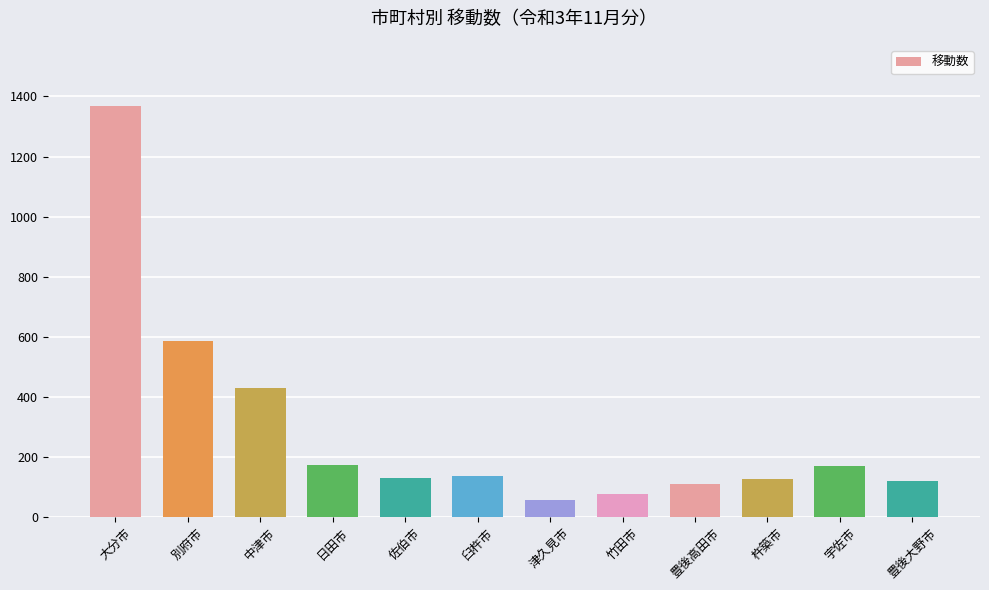

Is it true that the value at 日田市 is 173?

True